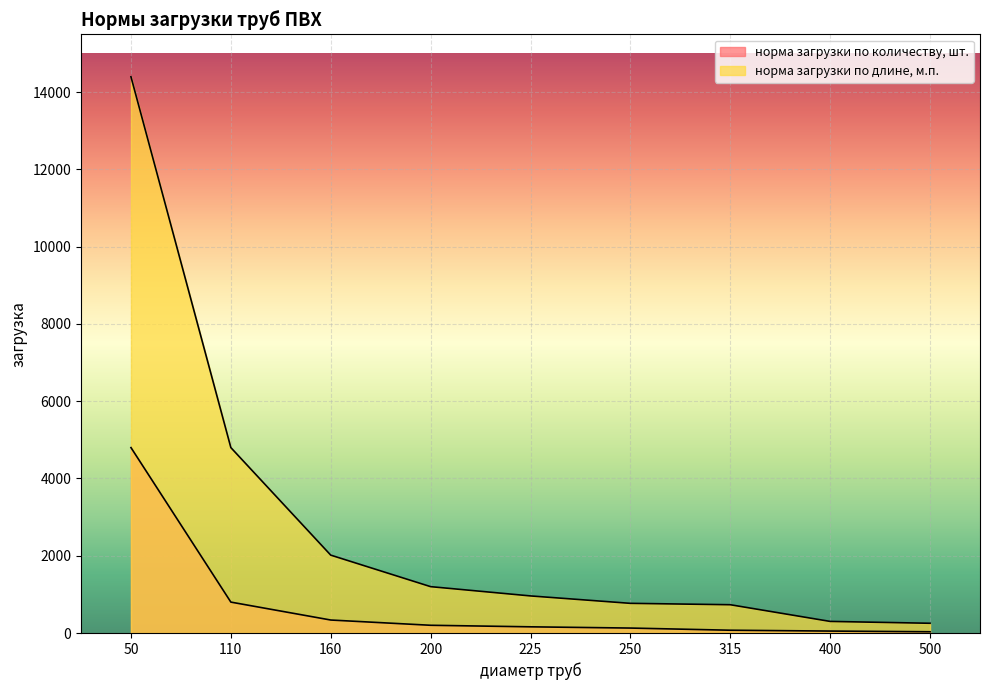

The value of норма загрузки по длине, м.п. at 250 is 1032. True or false?

False